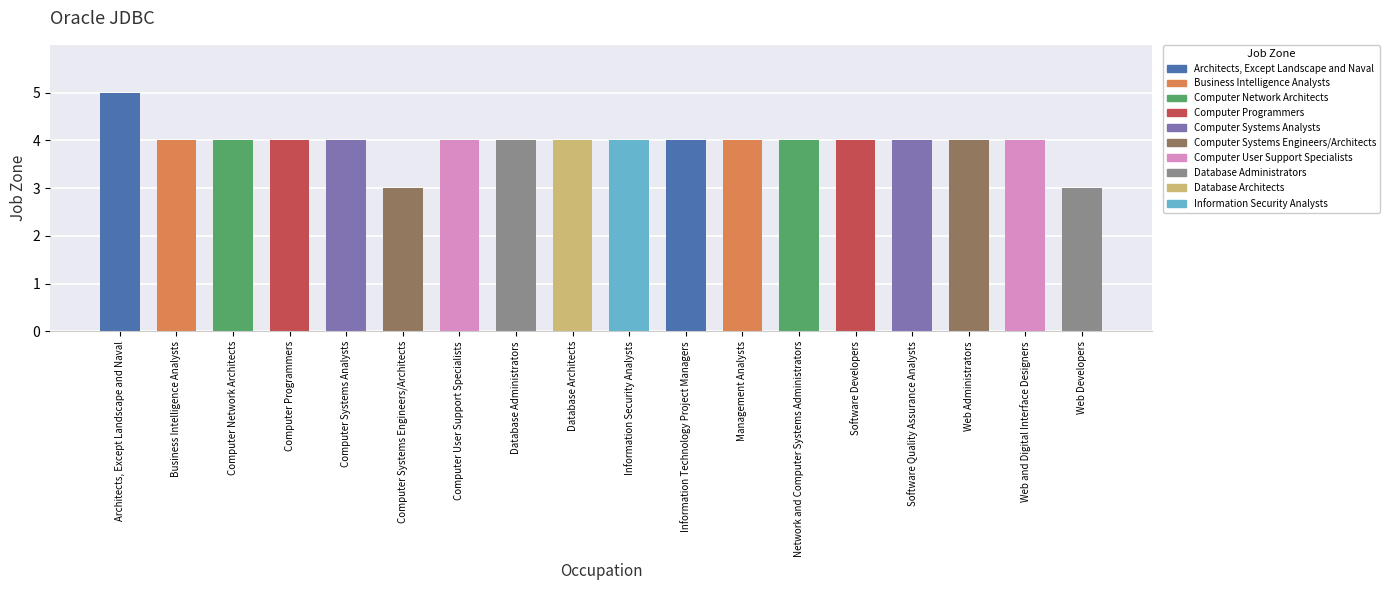

What is the approximate value at Business Intelligence Analysts?

4